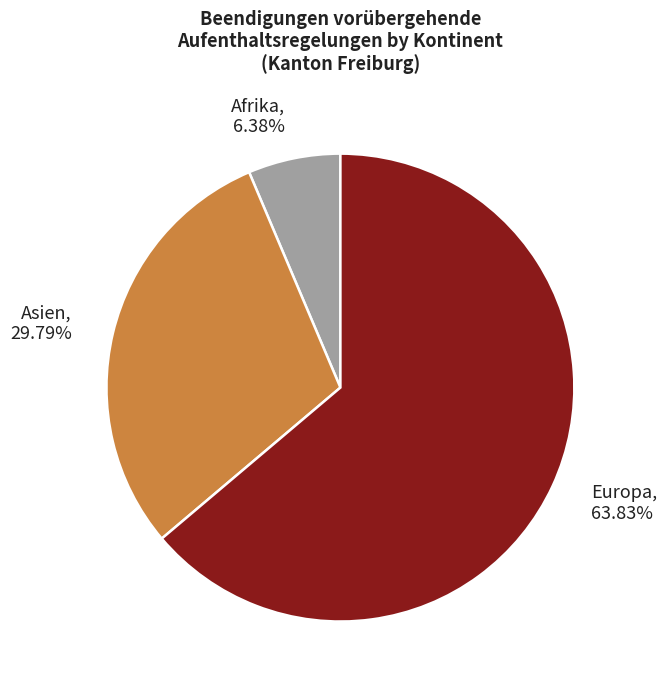

How many segments does this pie chart have?

3